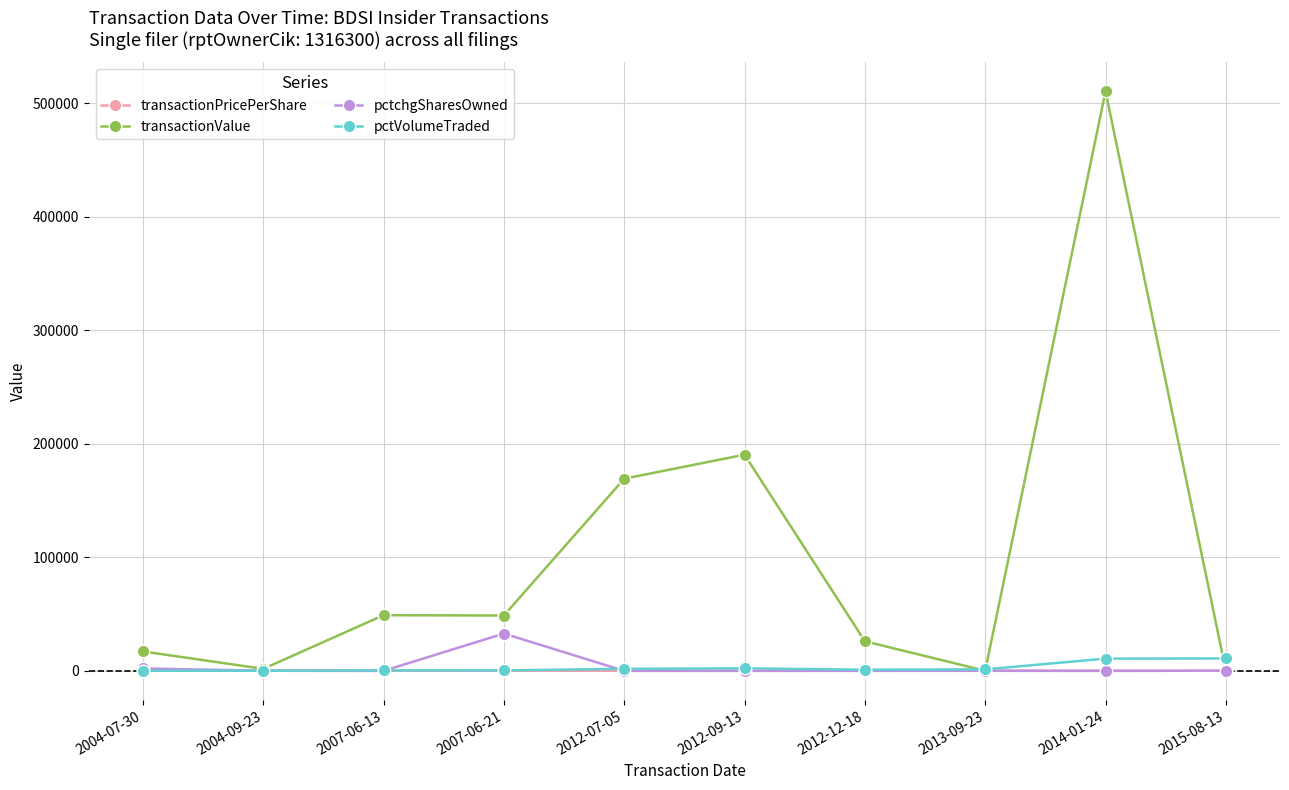

List the series in order of their peak value, highest first.

transactionValue, pctchgSharesOwned, pctVolumeTraded, transactionPricePerShare